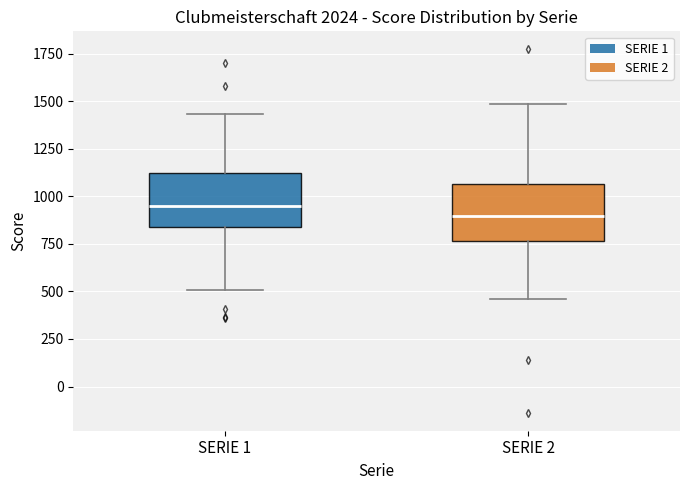

Which box's median line is the highest?

SERIE 1